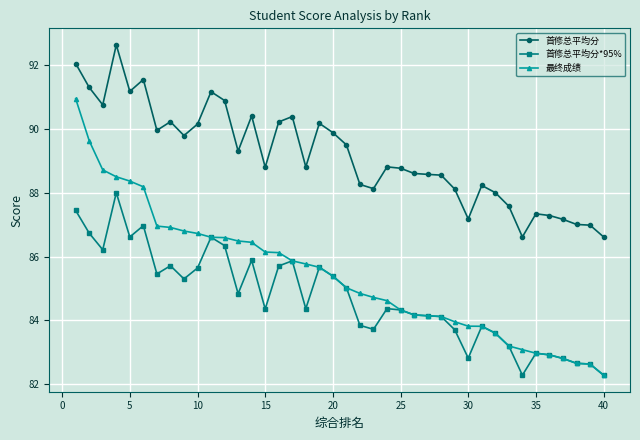

What is the maximum value shown in the chart?

92.6